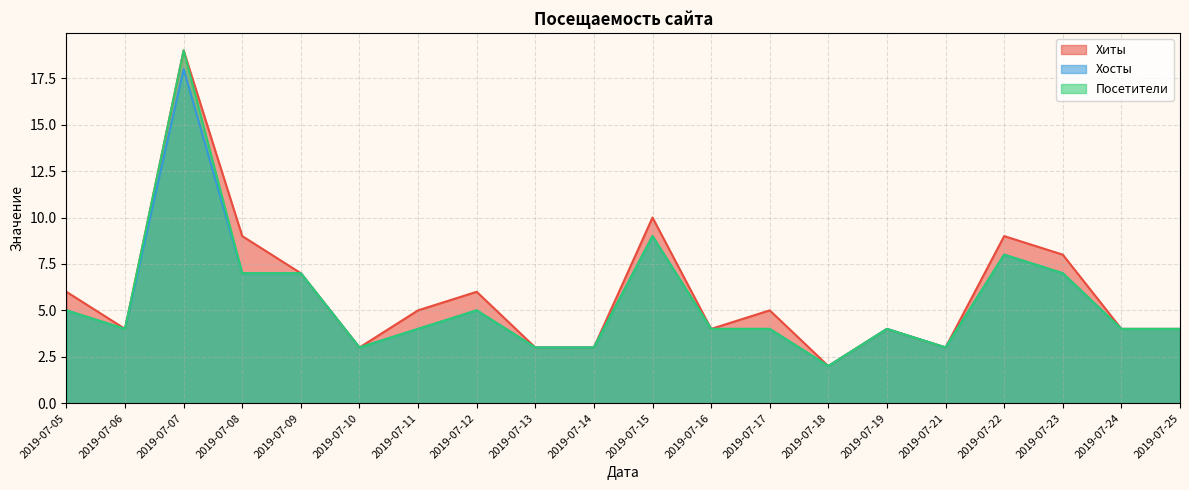

What is the maximum value for Посетители?

19